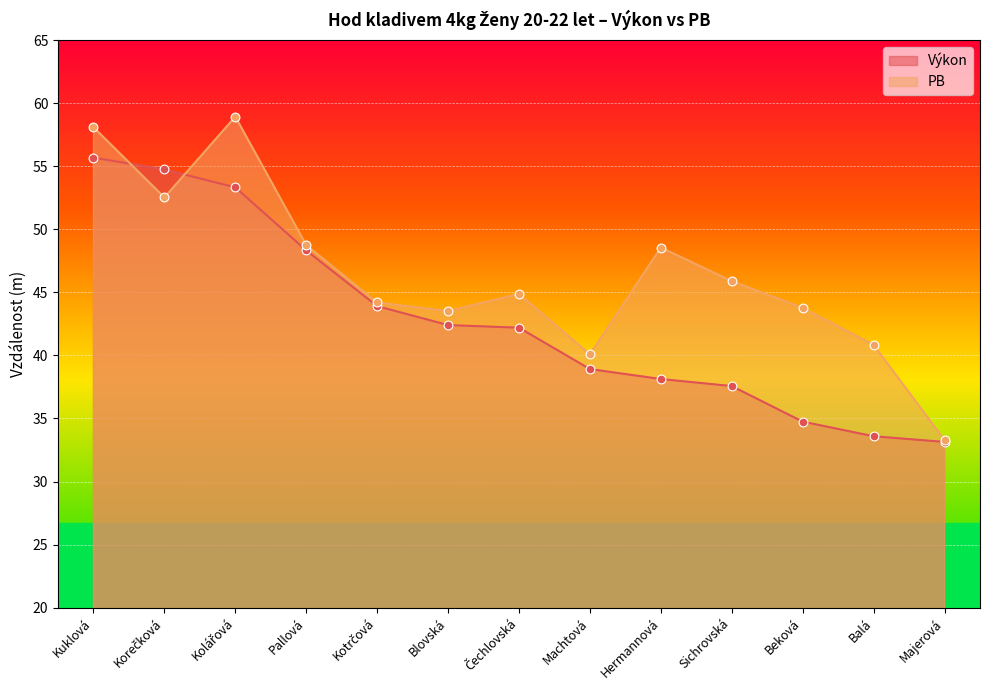

What are all the series names shown in the legend?

Výkon, PB